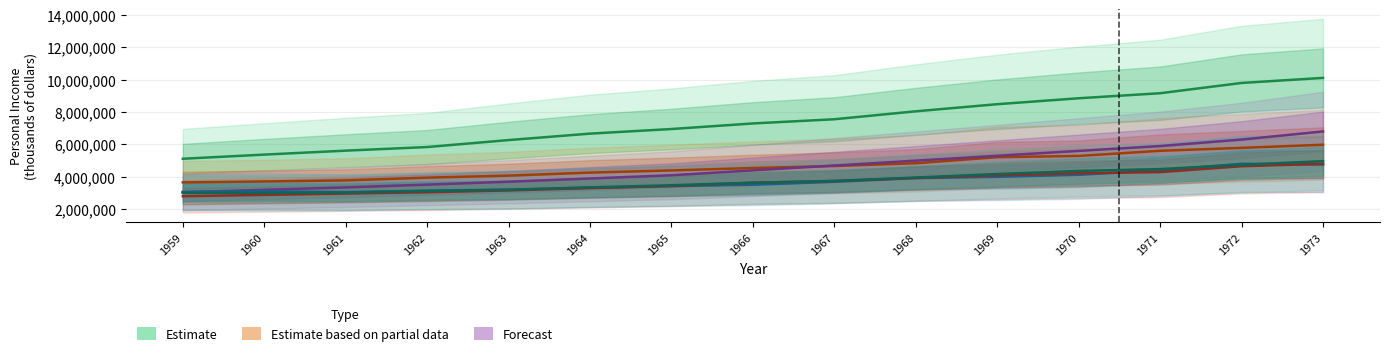

True or false: Ohio and New York cross at least once.

False